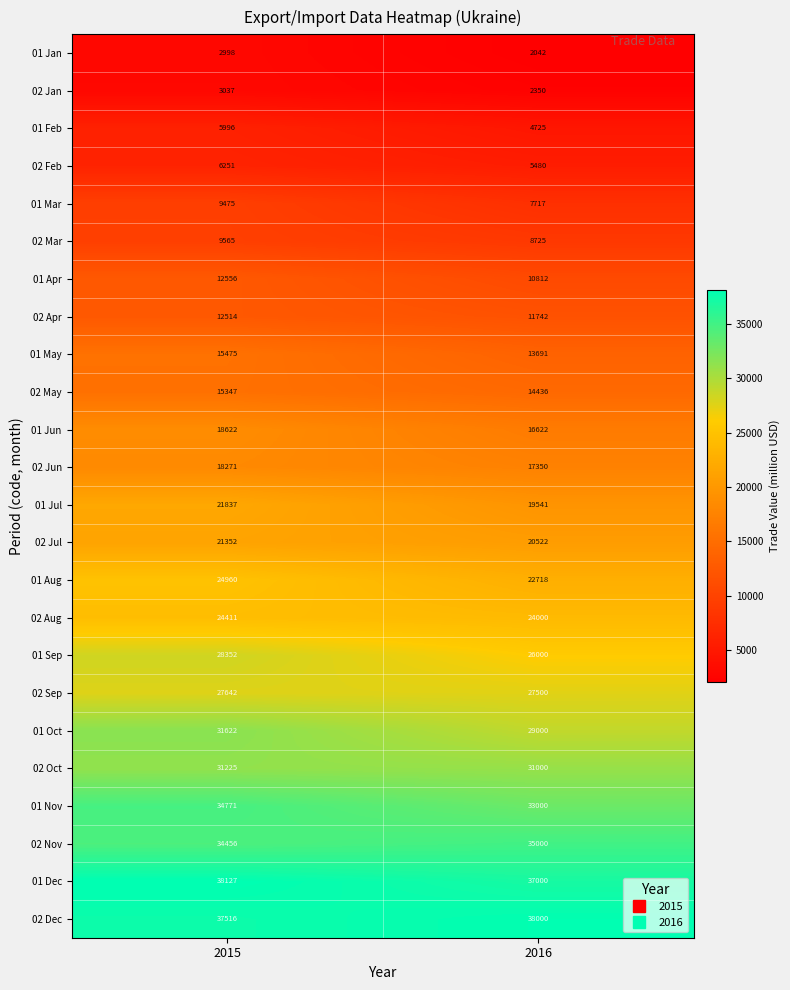

What is the smallest value displayed?

2042